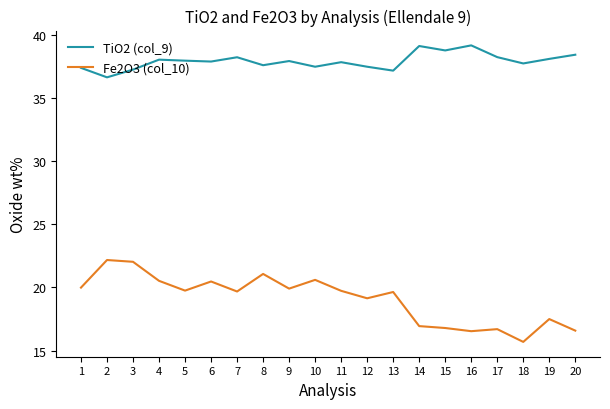

How many distinct data groups are displayed?

2